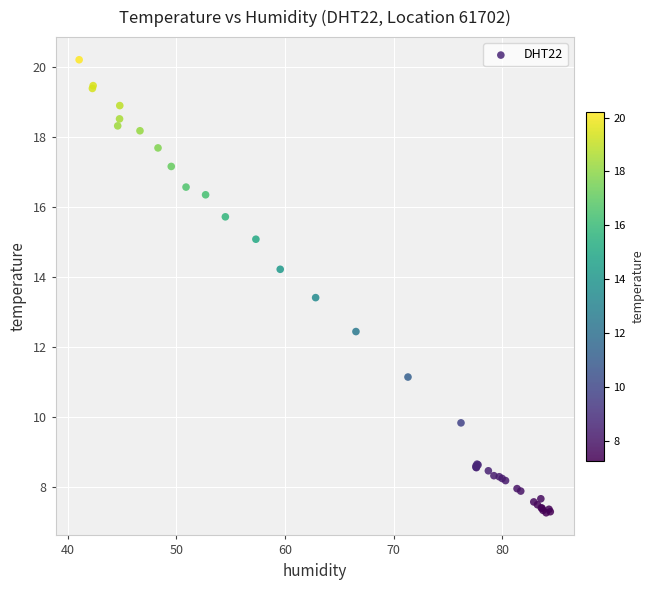

What Y value in the scatter plot is closest to 13?

13.4